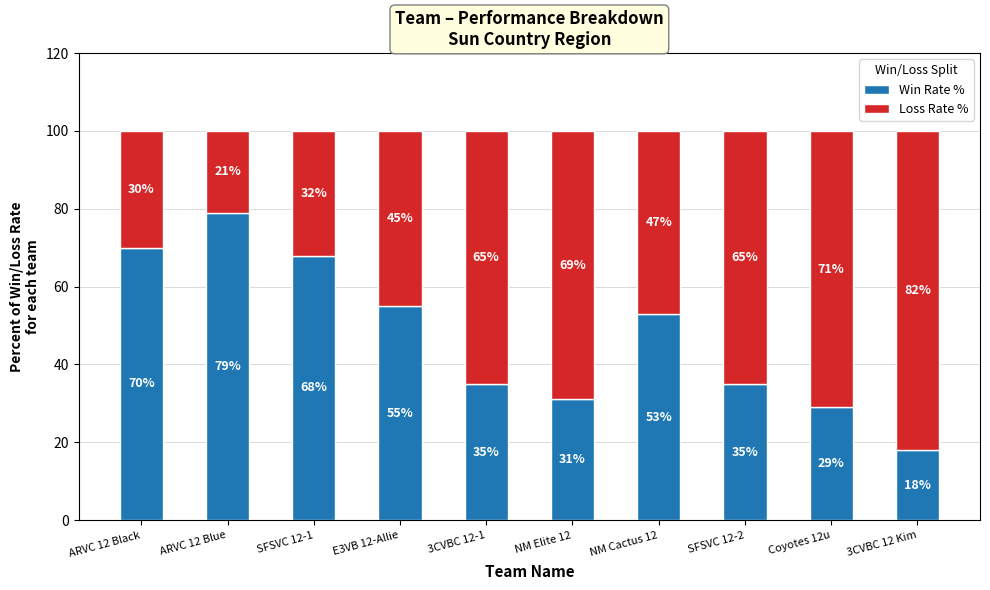

What is the sum of the Win Rate % values at SFSVC 12-2 and E3VB 12-Allie?

90